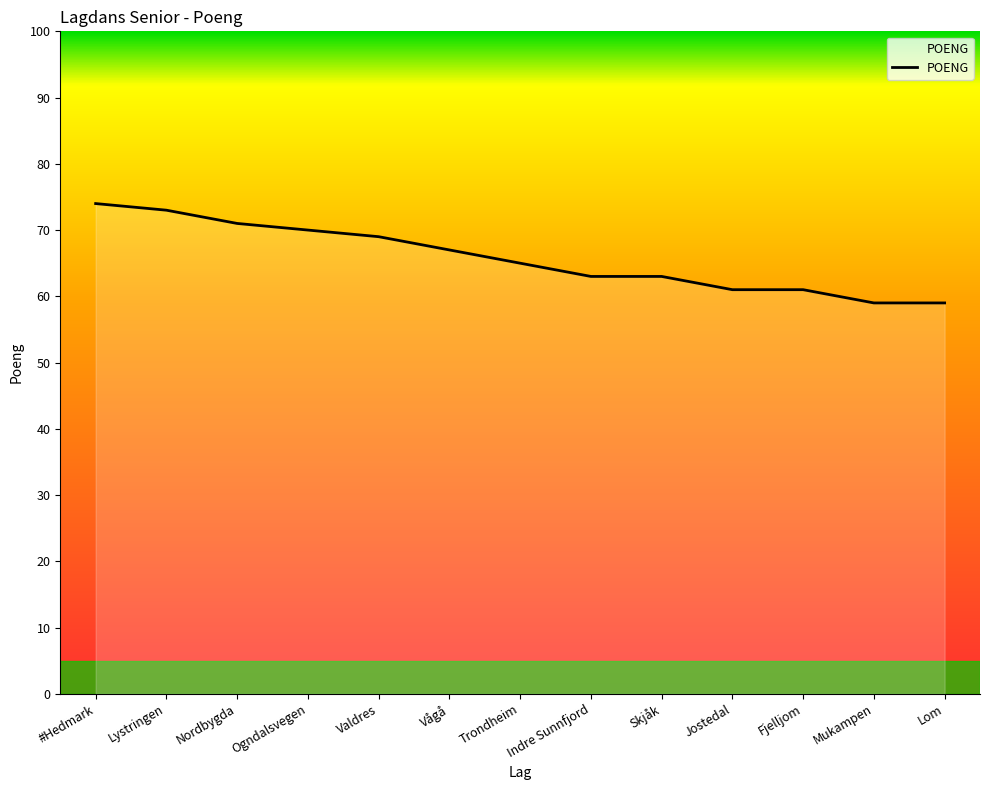

What is the change in value from Ogndalsvegen to Skjåk?

-7